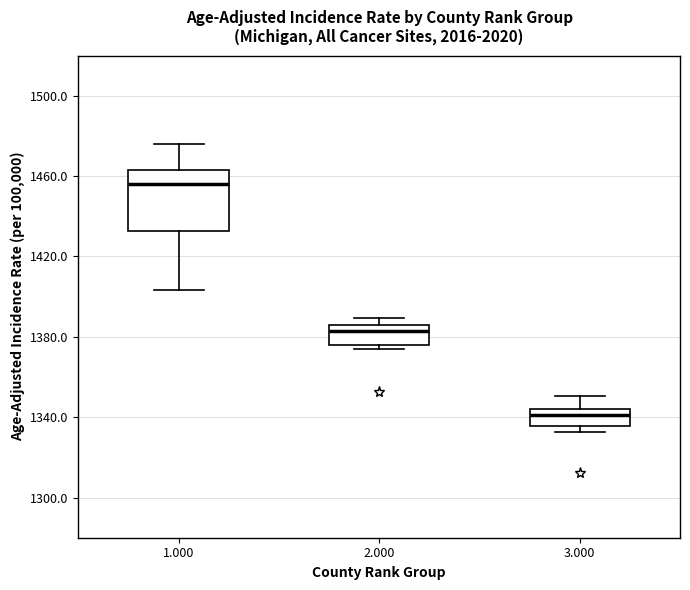

Reading left to right, transcribe this box plot: for each box, give where its median line is, the range the box spans, and where its two whiskers end, as read against the y-axis. The values are not printed on the chart, so give them approximately, as read against the axis.

1.000: median 1455, box 1435 to 1465, whiskers 1405 to 1475
2.000: median 1385 (just below the box's upper edge), box 1375 to 1385, whiskers 1375 (just below the box's lower edge) to 1390
3.000: median 1340, box 1335 to 1345, whiskers 1335 (just below the box's lower edge) to 1350